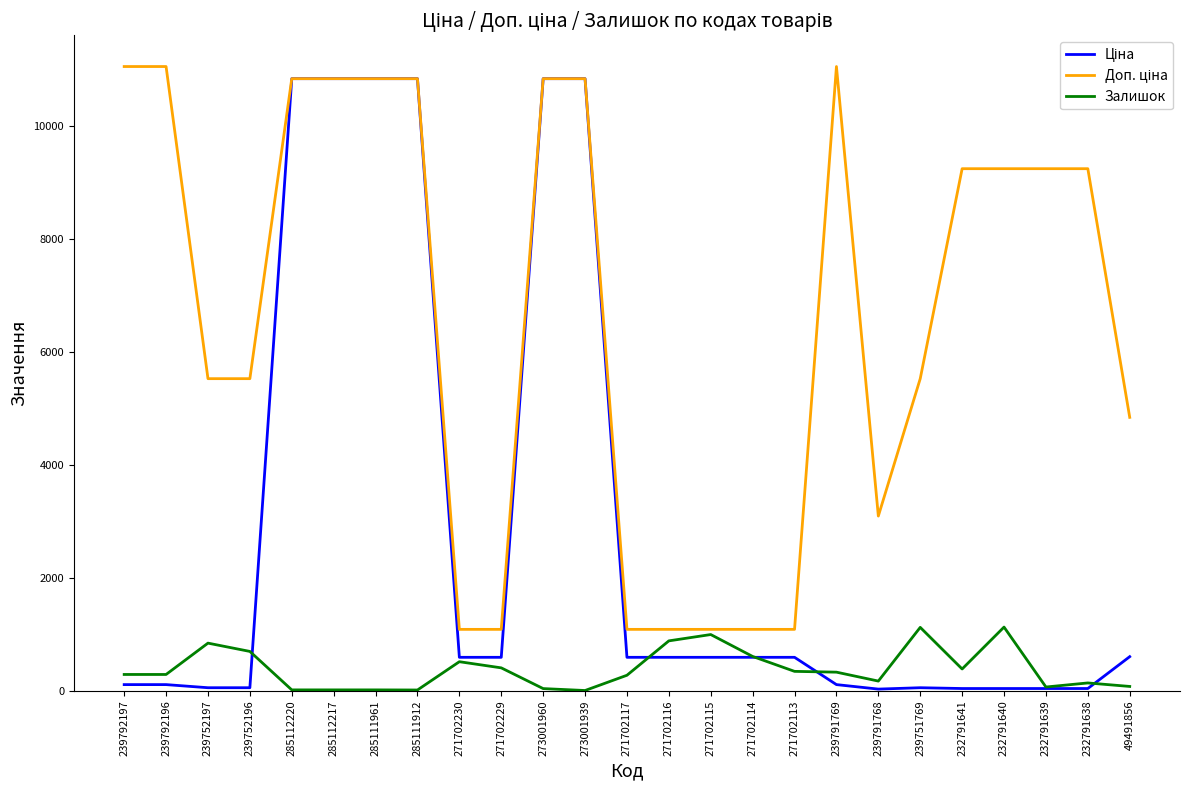

What is the difference between the highest and lowest values at 271702115?

495.0